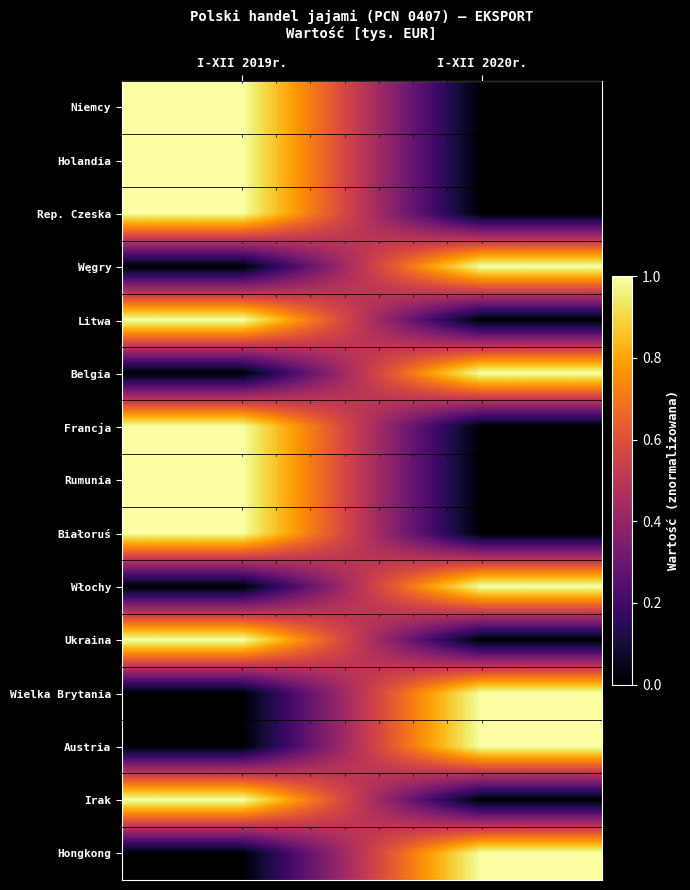

What is the total value across all series at I-XII 2019r.?

9